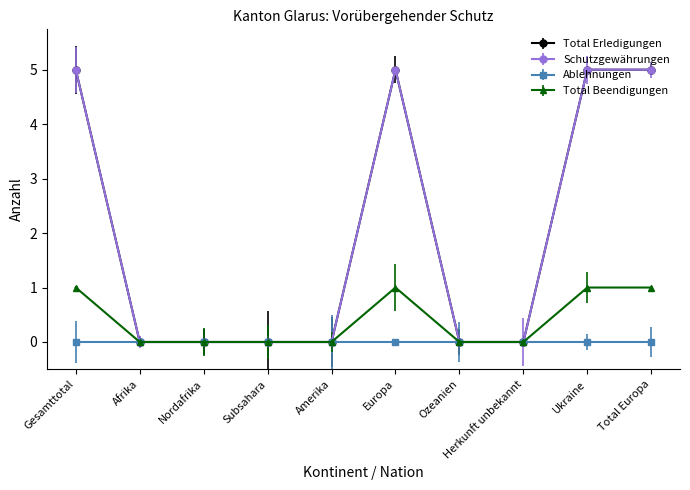

The Schutzgewährungen series shows 5 at Europa. True or false?

True